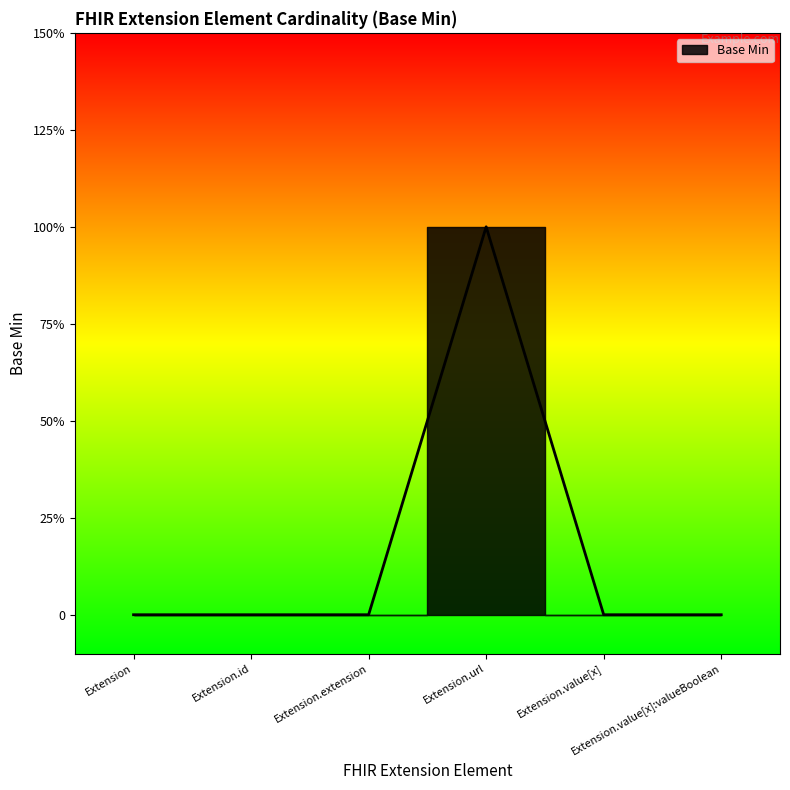

What is the greatest value displayed?

1